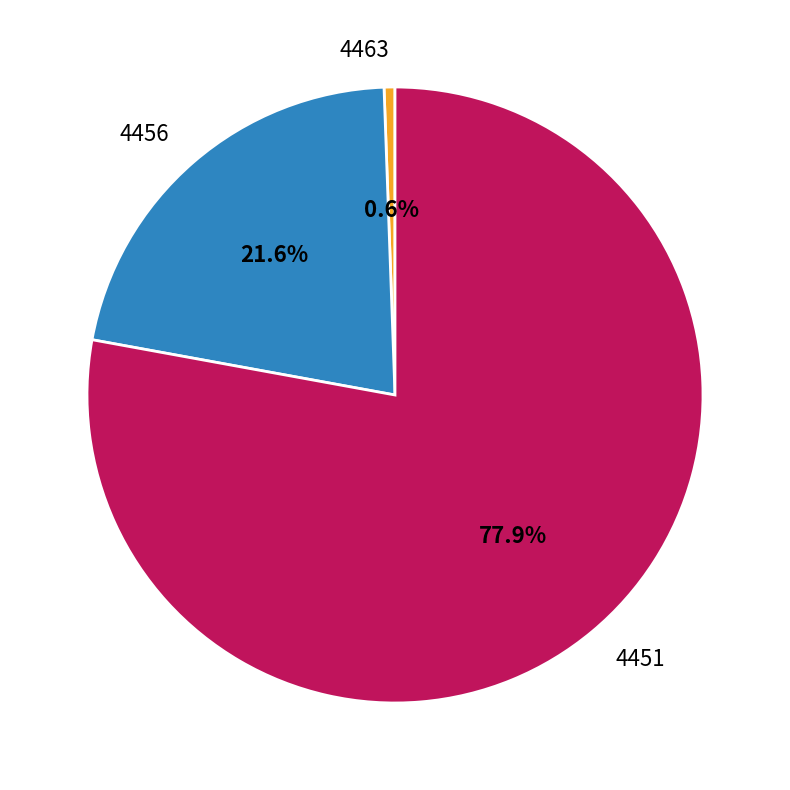

Is there any slice that represents more than half of the pie?

Yes